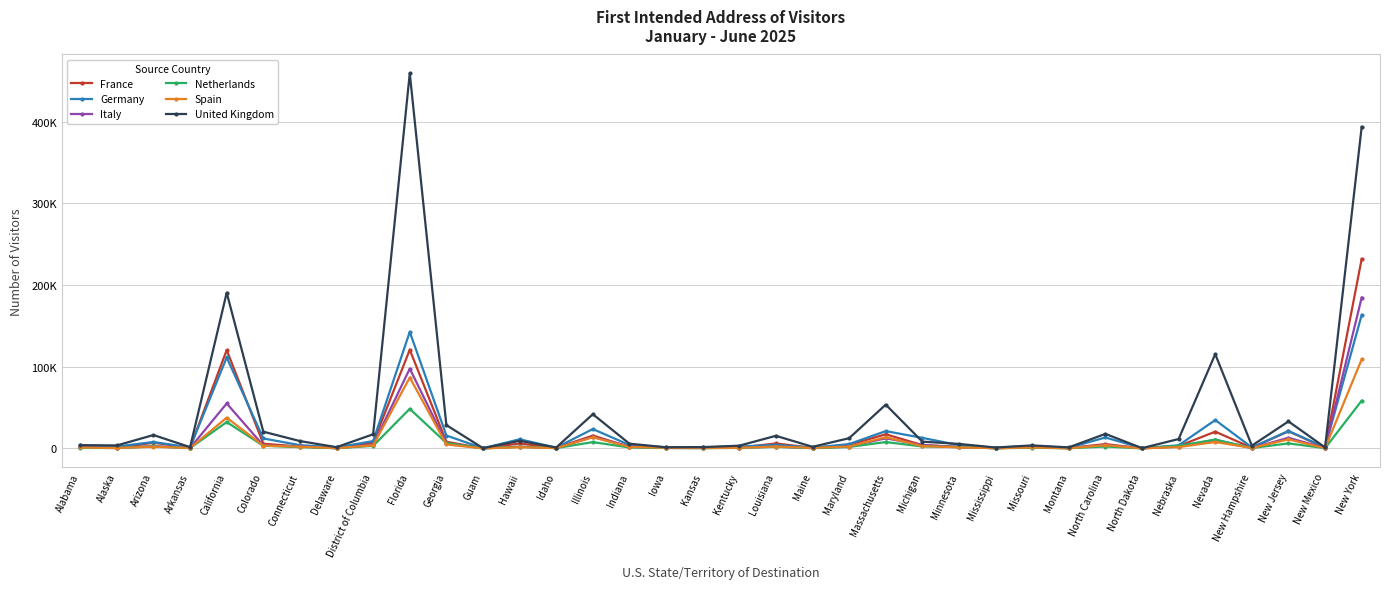

The value of Germany at Georgia is 4725. True or false?

False